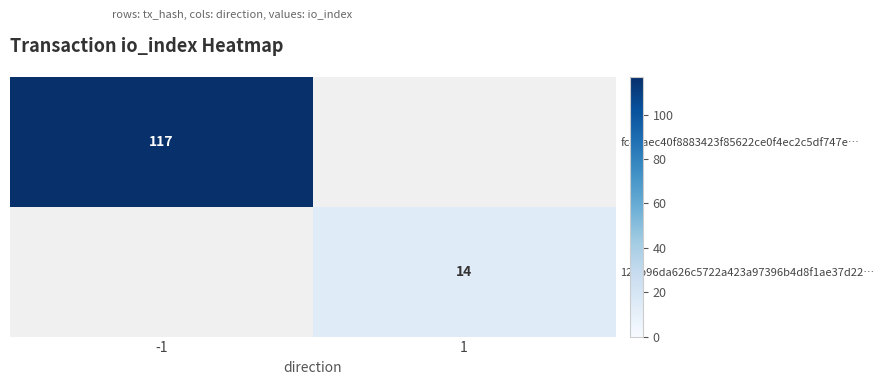

What is the minimum value for fc4aaec40f8883423f85622ce0f4ec2c5df747e…?

117.0